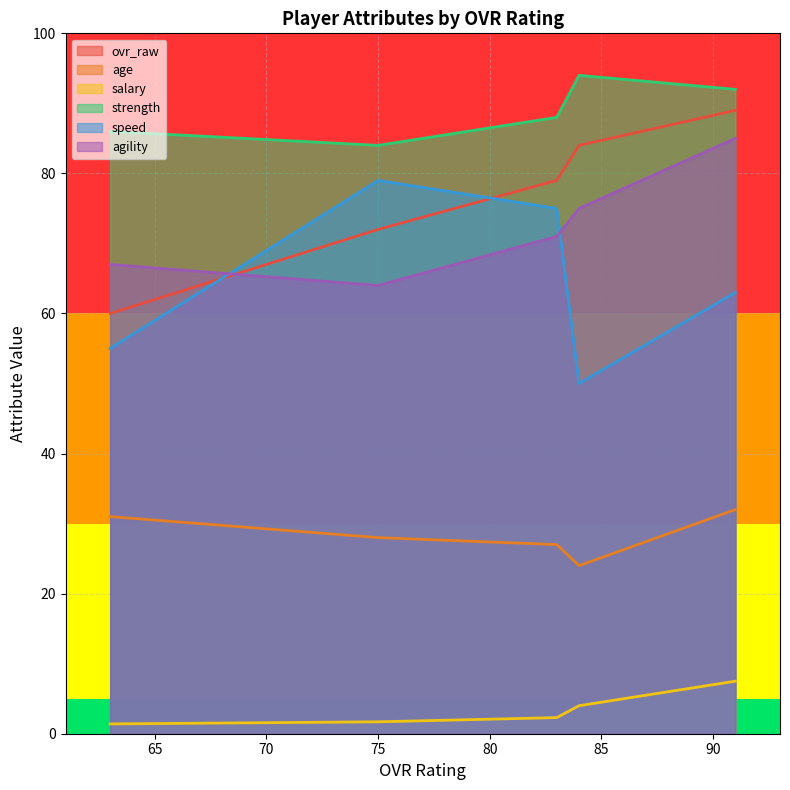

Which series has the largest total across all categories?

strength